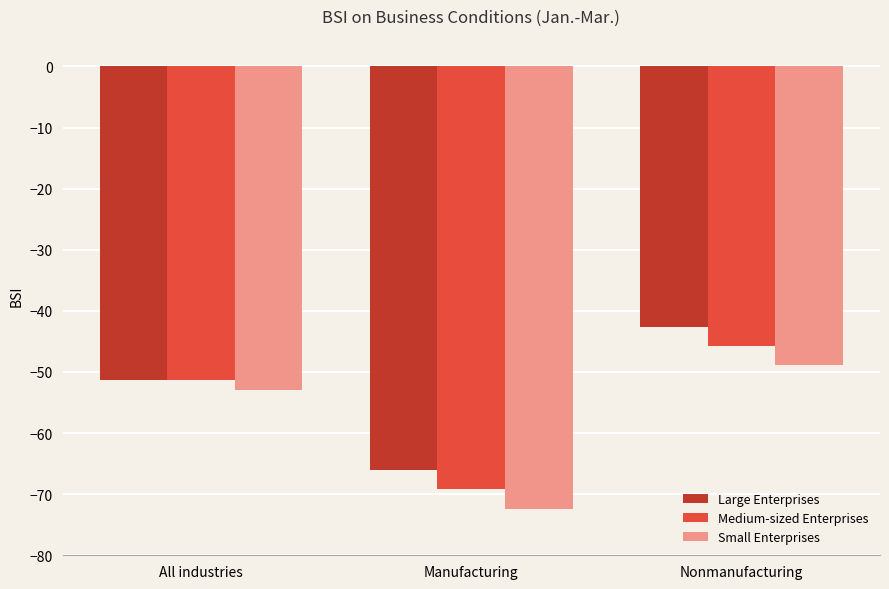

Rank the series by their maximum value, from highest to lowest.

Large Enterprises, Medium-sized Enterprises, Small Enterprises